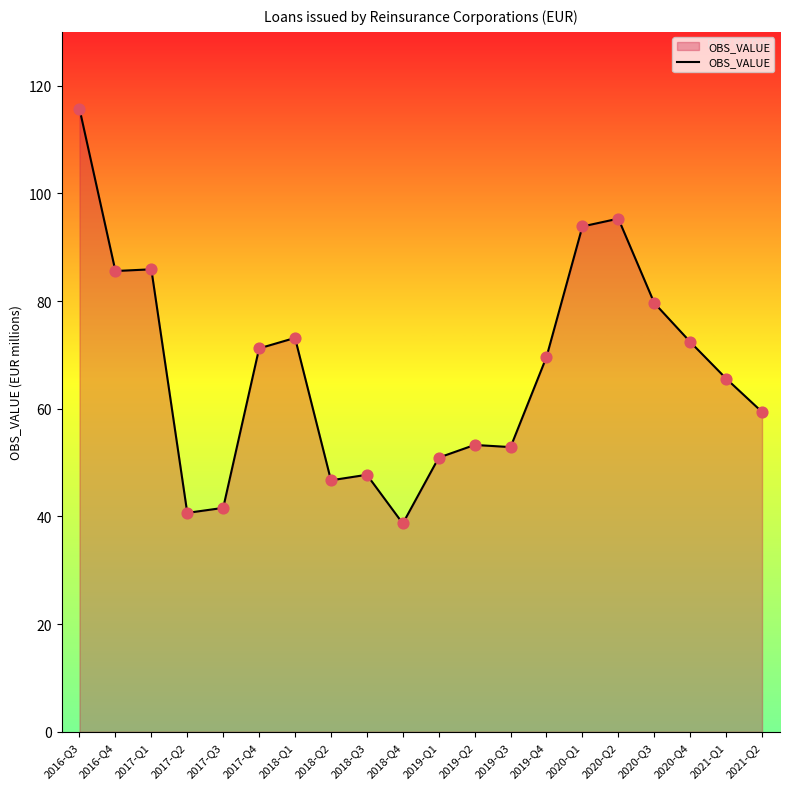

What is the ratio of the value at 2018-Q1 to the value at 2018-Q4?

1.9